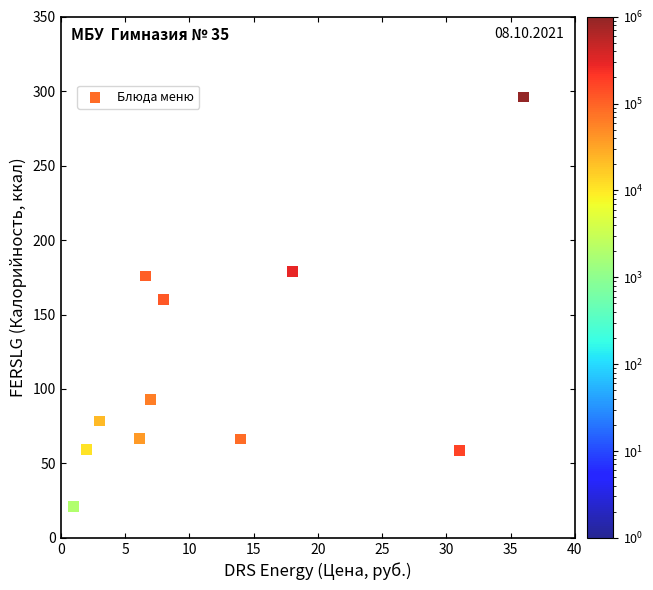

What is the average Y value?

114.1